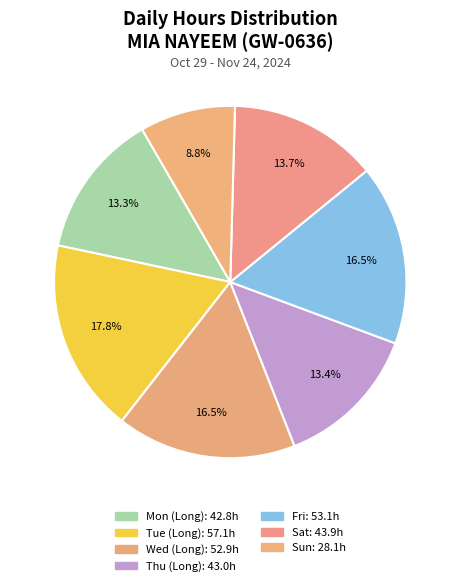

How many slices are in this pie chart?

7